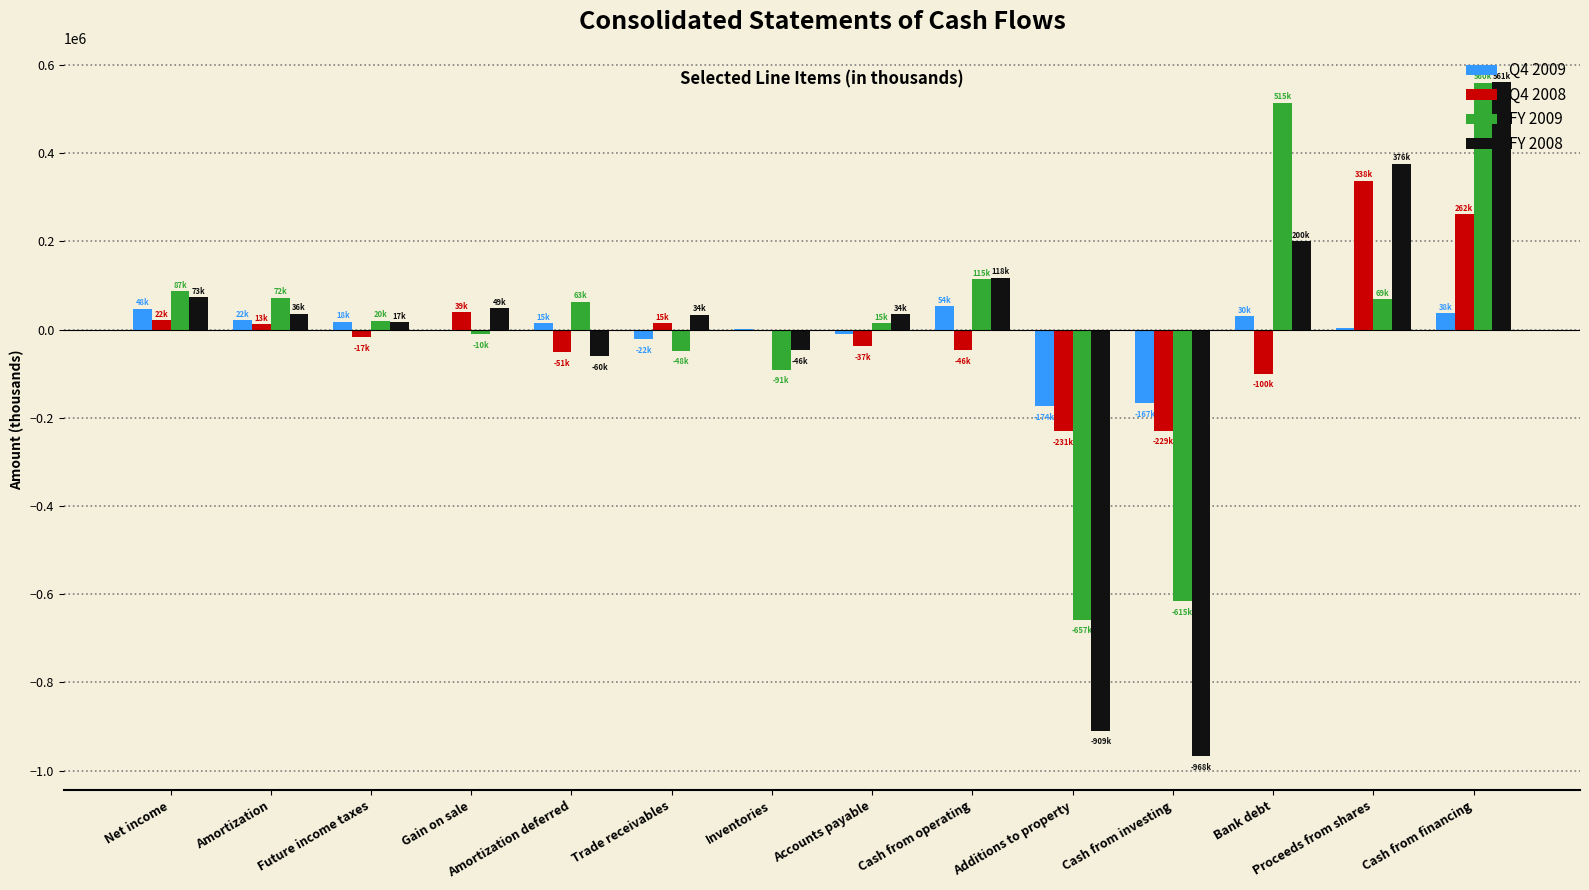

What is the sum of the FY 2009 values at Cash from investing and Net income?

-528759